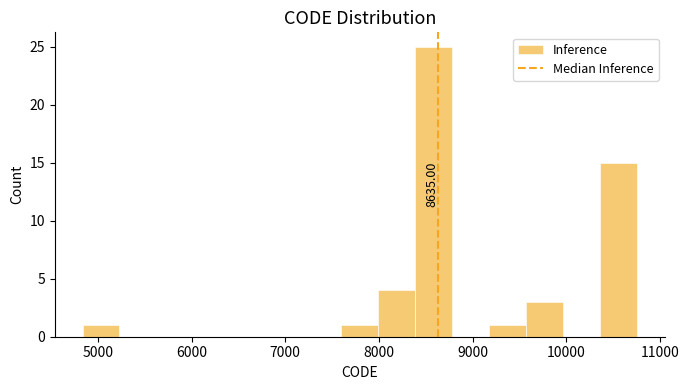

Around what value on the x-axis is the tallest bar? Give the approximate position of its centre, as read against the axis.

8600